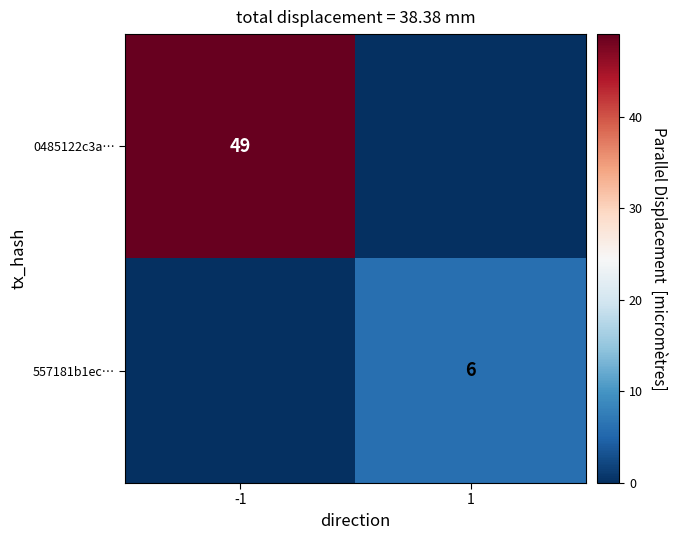

Is it true that 0485122c3a… equals 49 at -1?

True